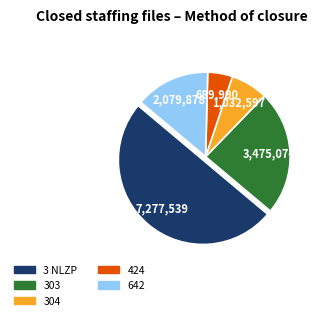

Which category has the smallest portion of the pie?

424